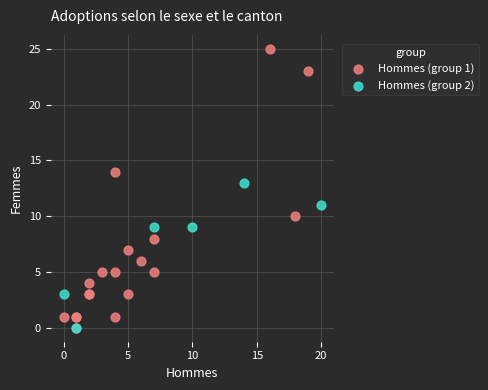

Which series has the largest Y range (max minus min)?

Hommes (group 1)